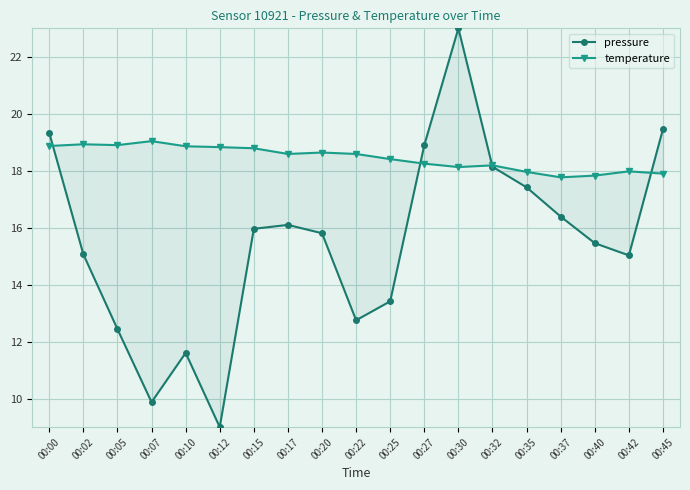

Rank the series by their maximum value, from highest to lowest.

pressure, temperature